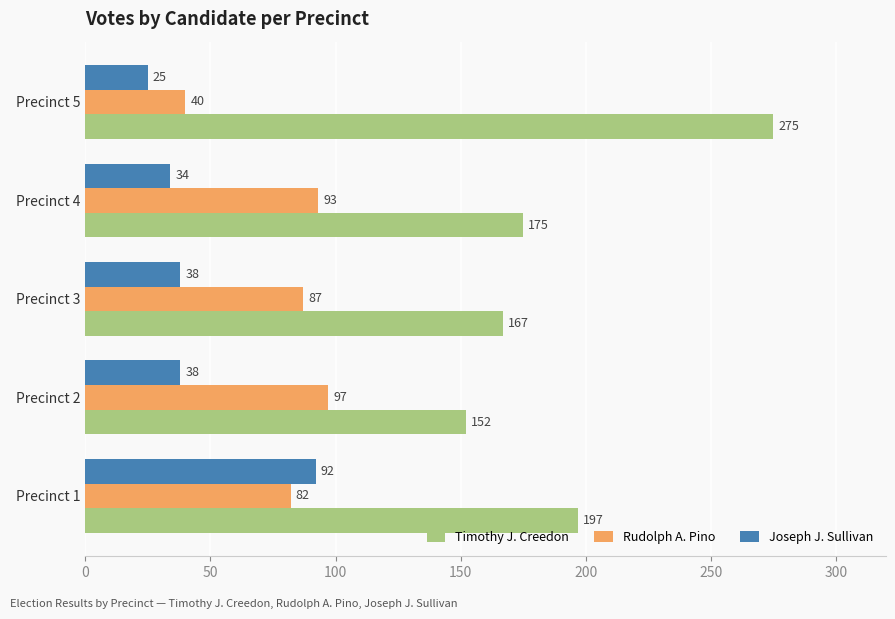

Rank the series by their average value, from highest to lowest.

Timothy J. Creedon, Rudolph A. Pino, Joseph J. Sullivan